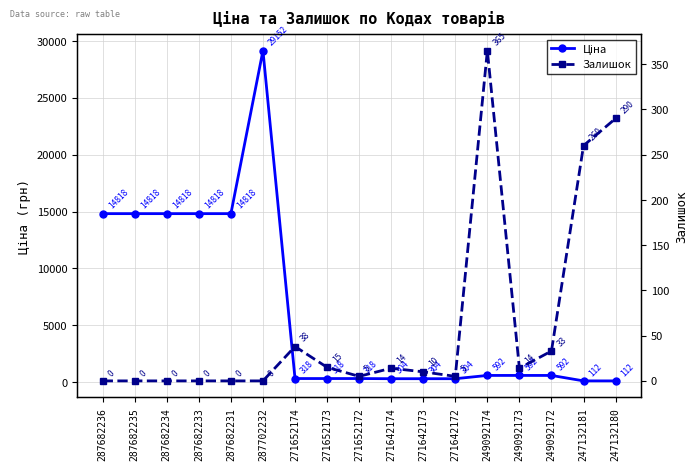

Reading left to right, extract all data points from this chart.

Ціна: 14817.6	14817.6	14817.6	14817.6	14817.6	29152.3	318.3	318.3	318.3	304.1	304.1	304.1	591.6	591.6	591.6	111.8	111.8
Залишок: 0.0	0.0	0.0	0.0	0.0	0.0	38.0	15.0	5.0	14.0	10.0	5.0	365.0	14.0	33.0	260.0	290.0